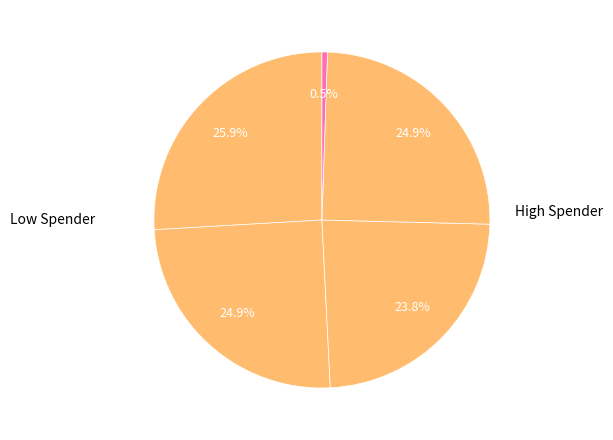

Count the number of slices in the pie.

5